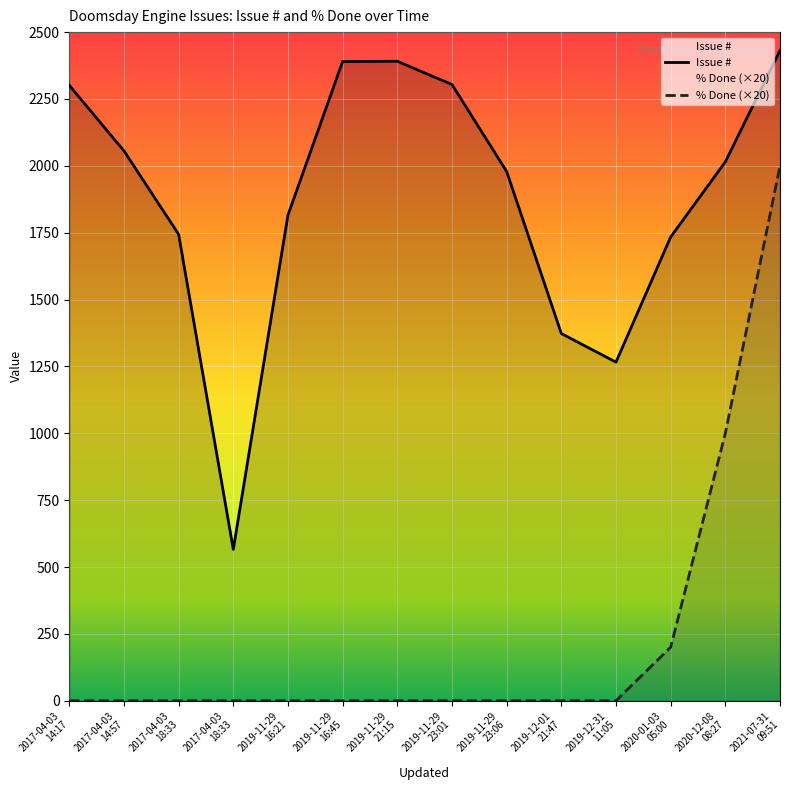

At which label is % Done closest to 1000?

2020-12-08
08:27